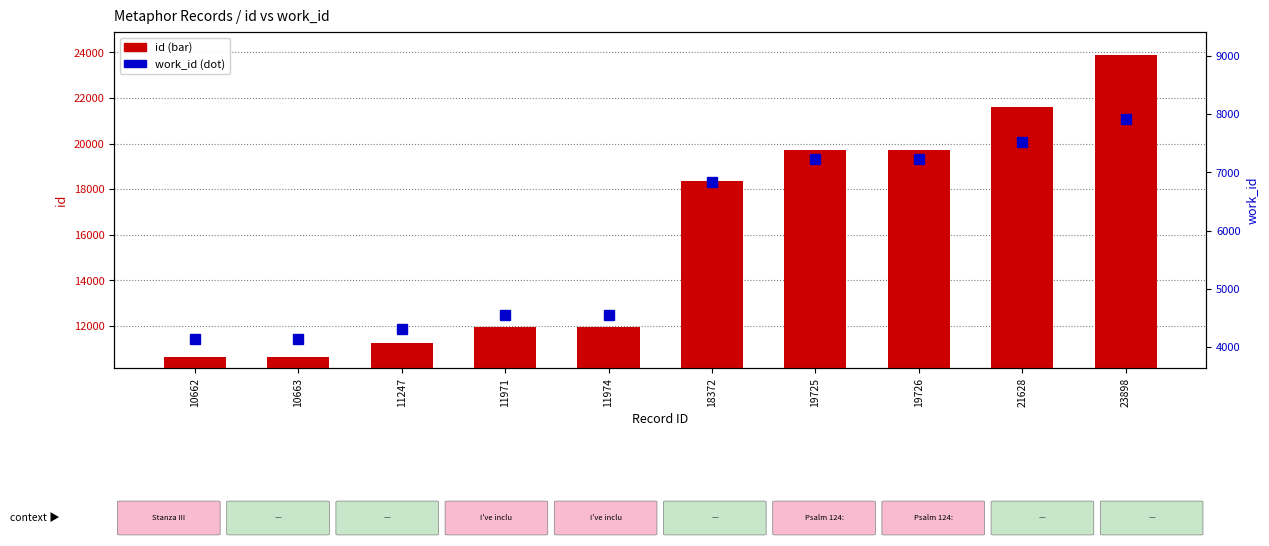

Are the bars grouped side by side (vs. stacked)?

Yes